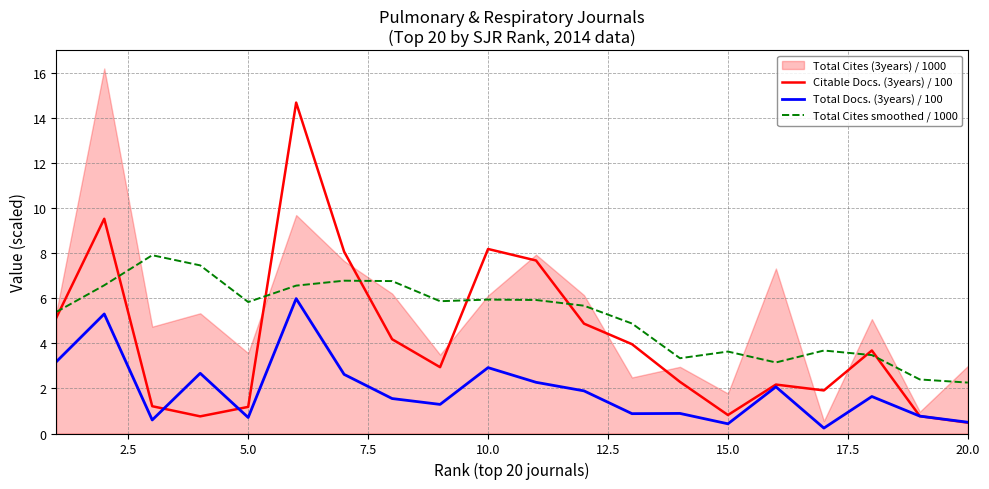

The value of Total Cites smoothed / 1000 at 20.0 is 0.5. True or false?

False